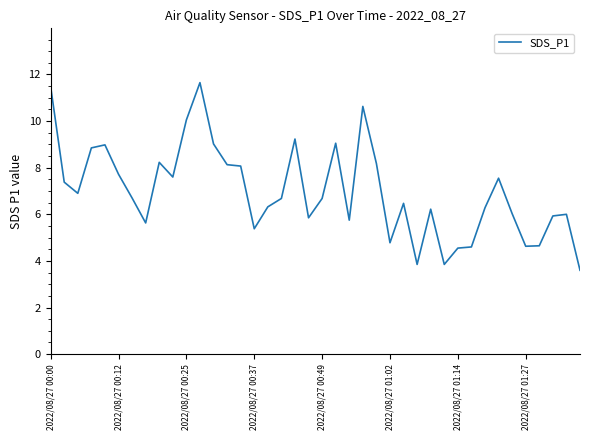

What is the greatest value displayed?

11.7